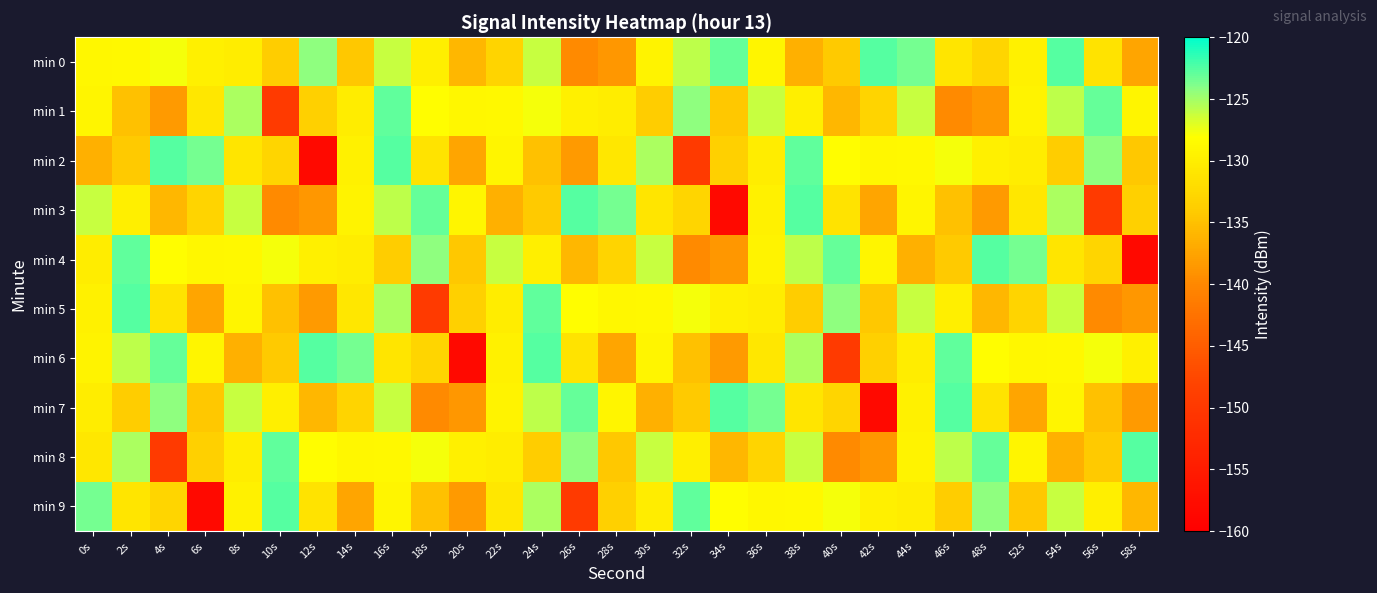

What is the spread (max minus min) of values at 16s?

11.2